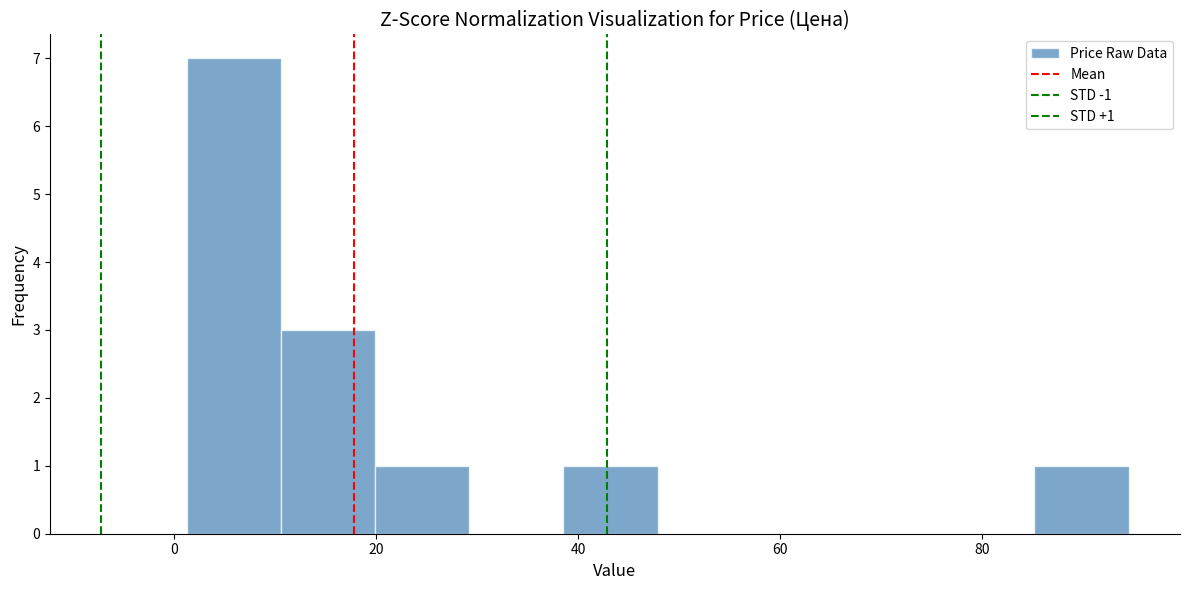

Which range on the x-axis has the tallest bar?

2 to 10